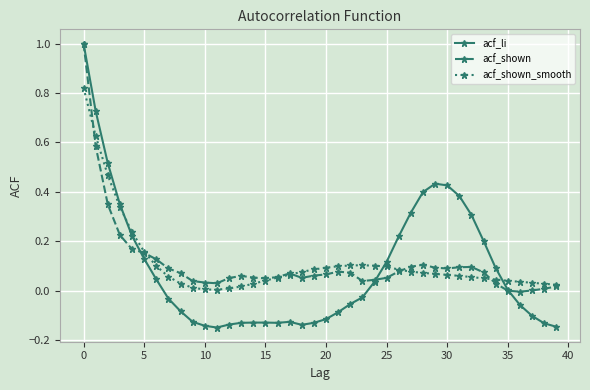

True or false: acf_li has more than 0 interior local peaks.

True